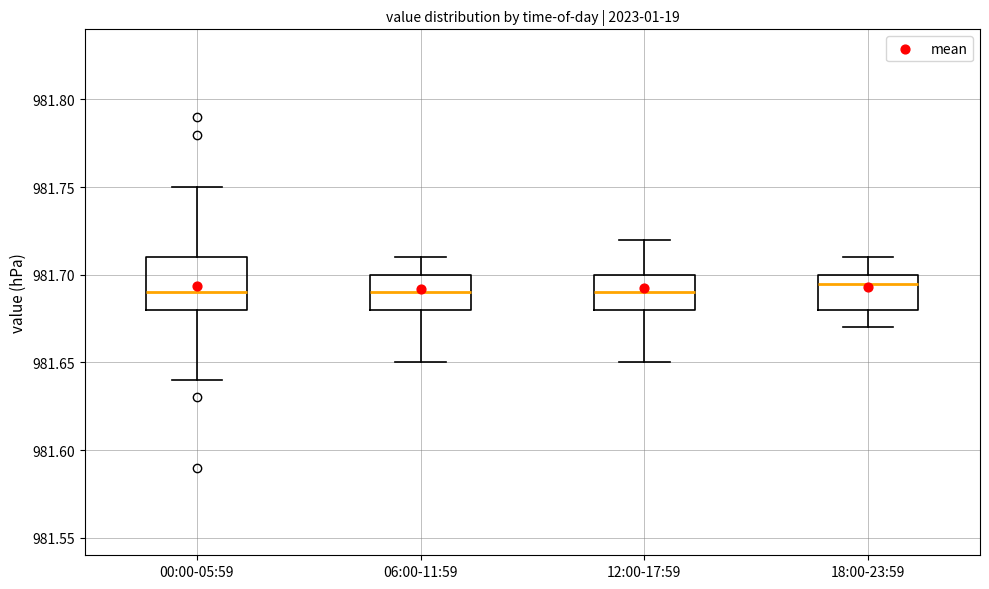

Where does the lower whisker of the box for 12:00-17:59 end on the y-axis? The values are not printed on the chart, so give them approximately, as read against the axis.

981.650